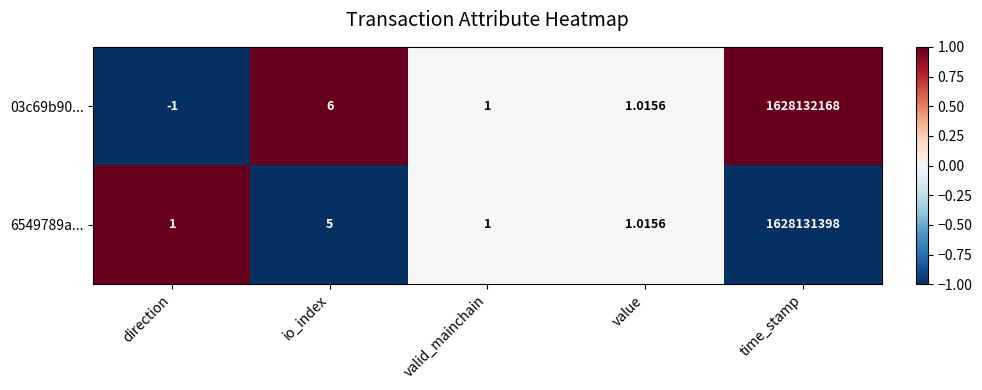

At which category is the sum across all series the highest?

time_stamp